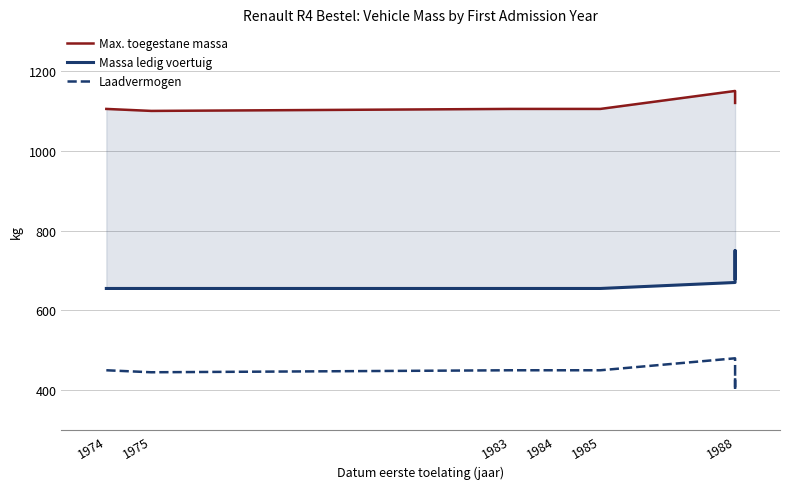

At which category does the chart reach its minimum across all series?

1988